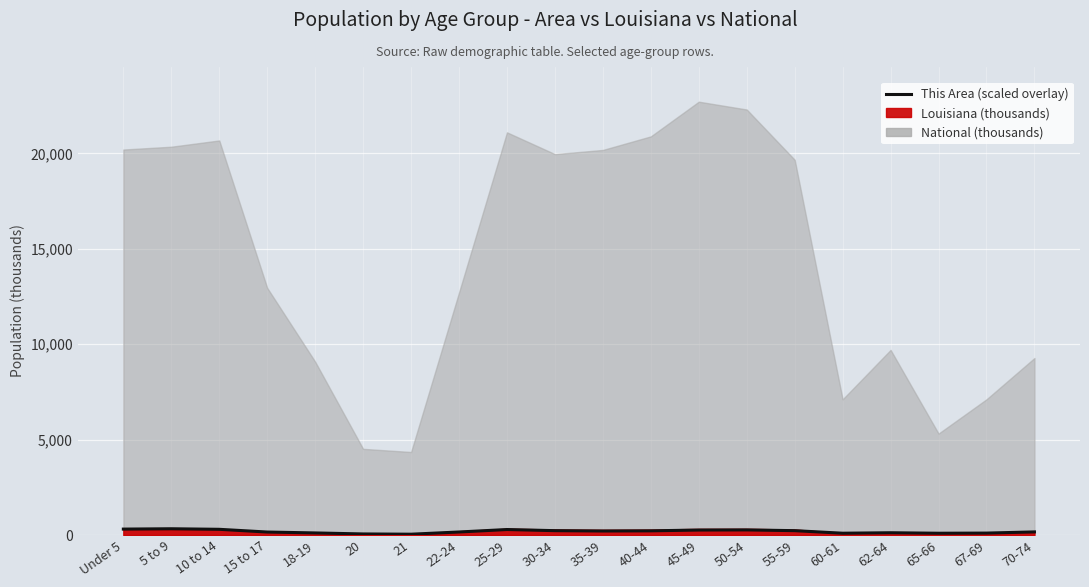

What is the change in value from 18-19 to 25-29?

+178.8